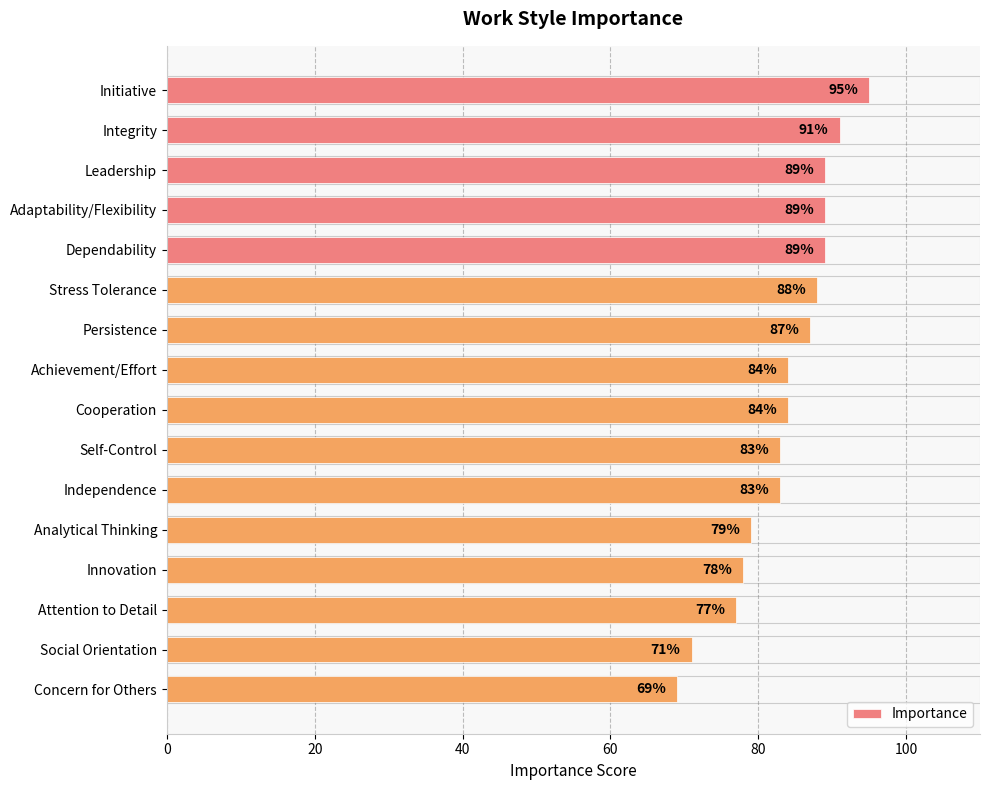

What is the change in value from Initiative to Concern for Others?

-26